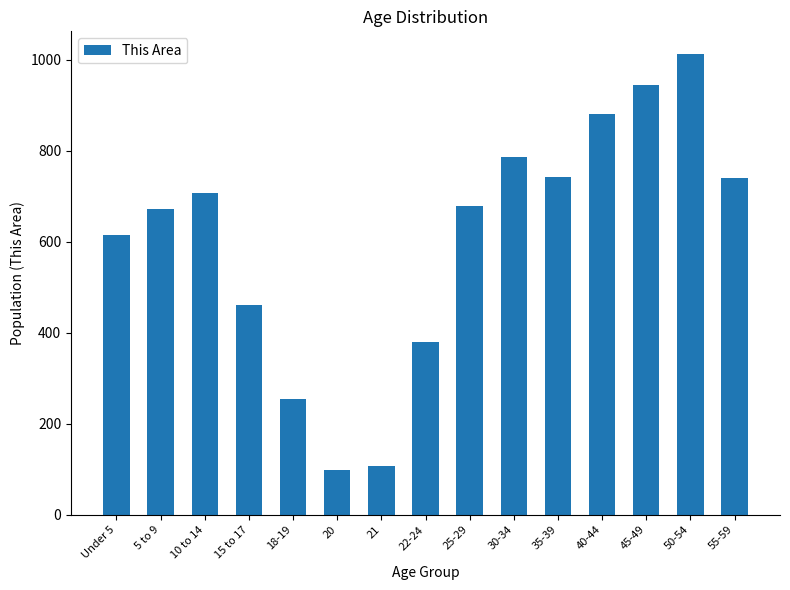

Count the number of categories in the chart.

15